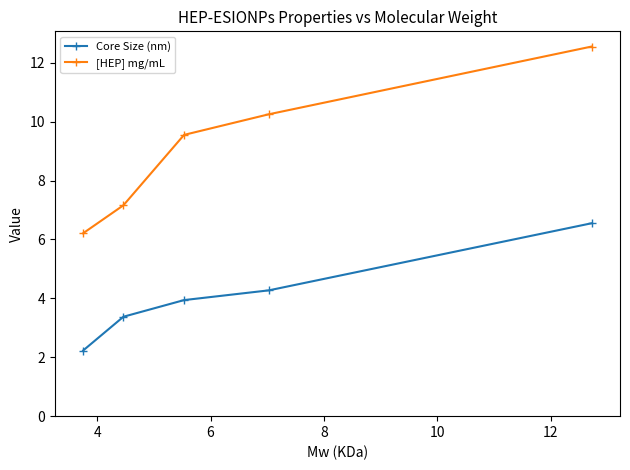

How many data points in [HEP] mg/mL are above 9?

3